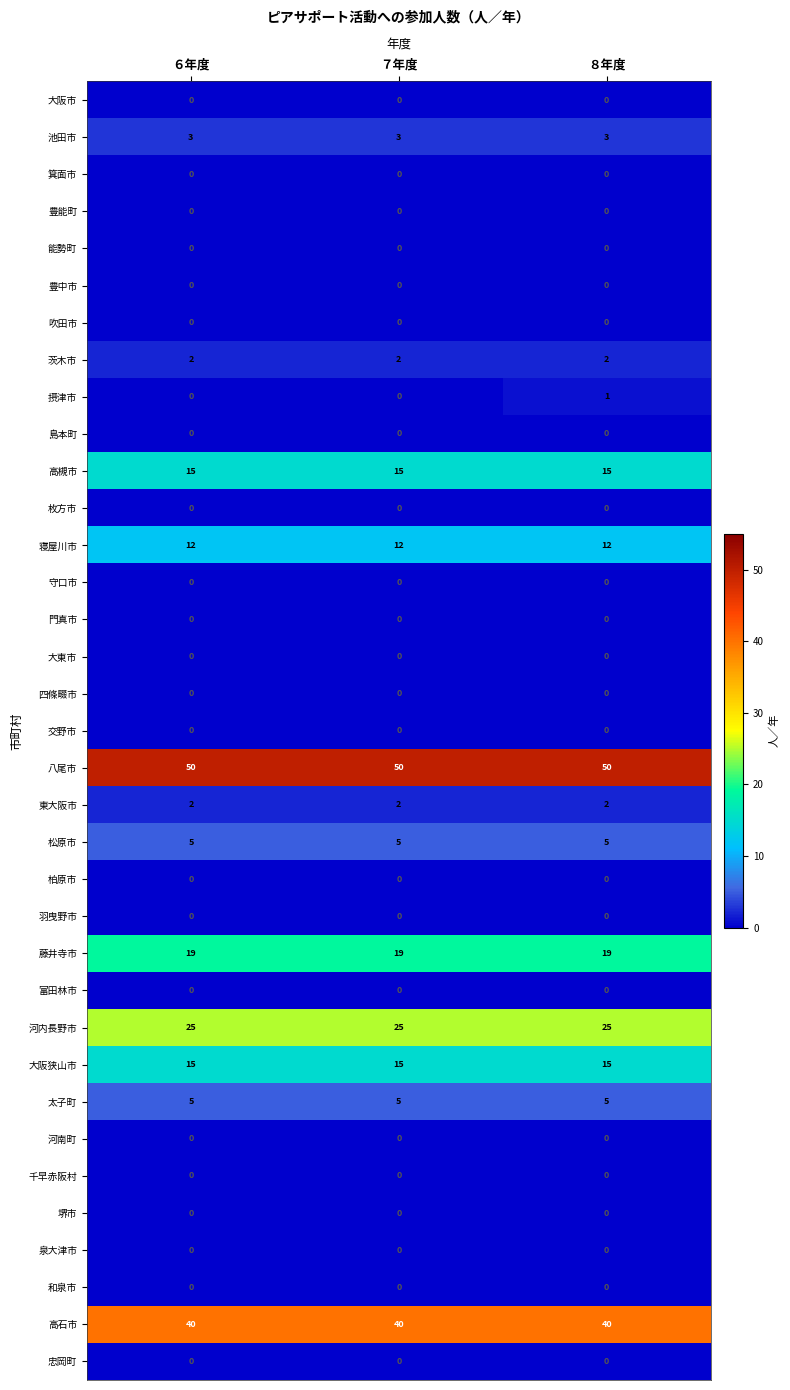

Read the 八尾市 value at ６年度.

50